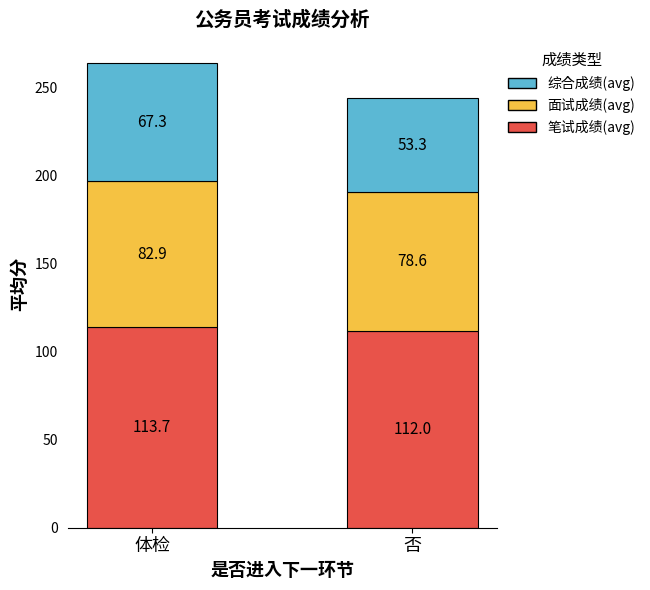

Read the 笔试成绩(avg) value at 体检.

113.7